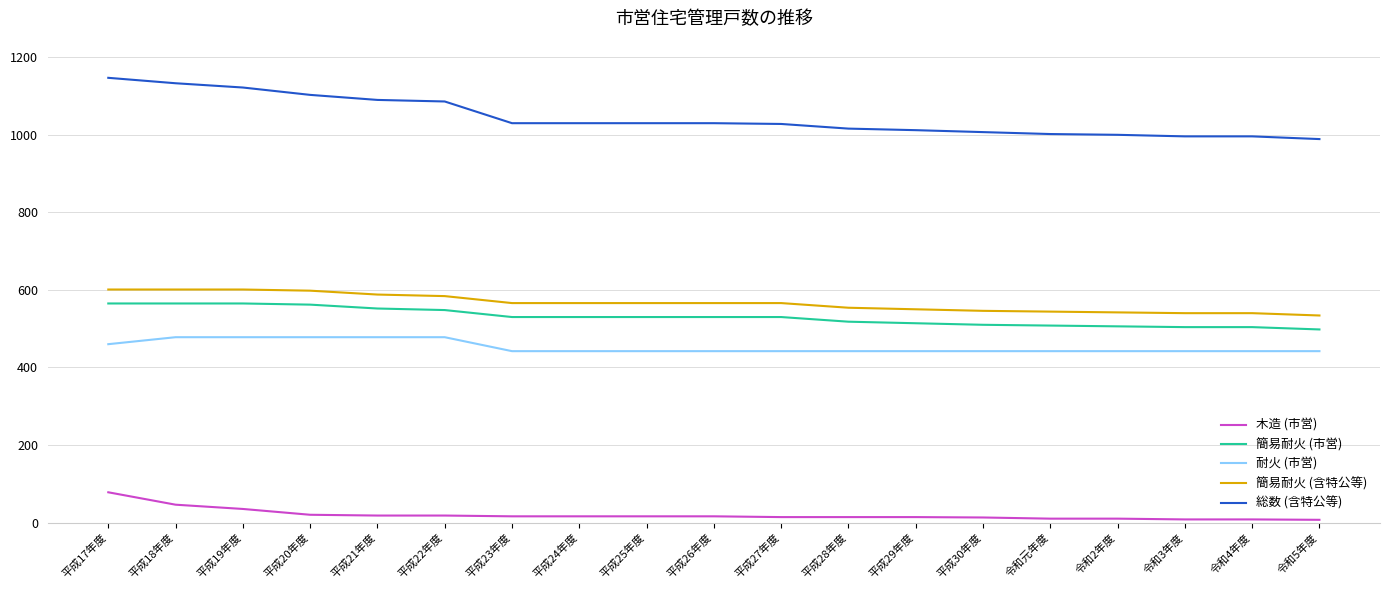

Which series has the widest spread of values?

総数 (含特公等)